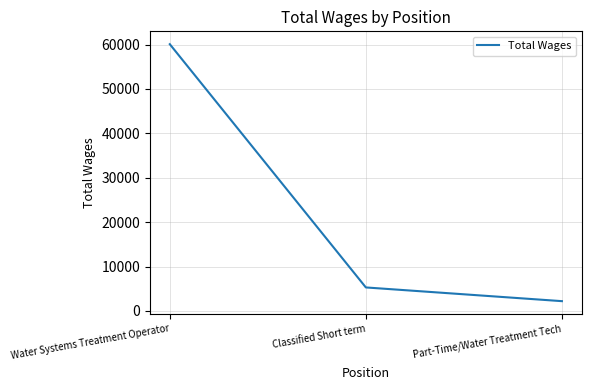

What is the minimum value shown in the chart?

2200